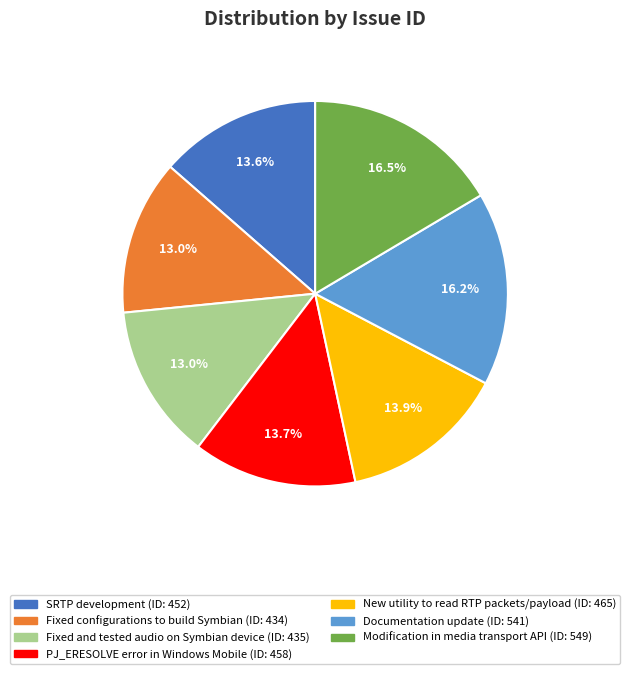

To the nearest percent, what portion does New utility to read RTP packets/payload represent?

14%